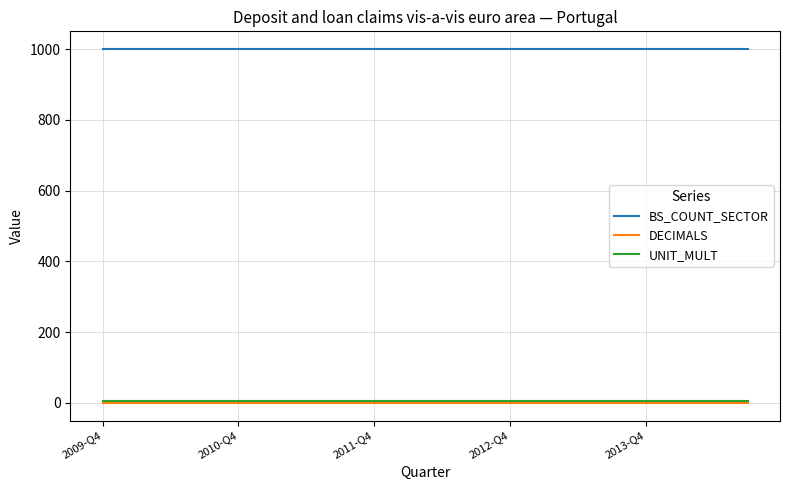

True or false: BS_COUNT_SECTOR and UNIT_MULT intersect in this chart.

False